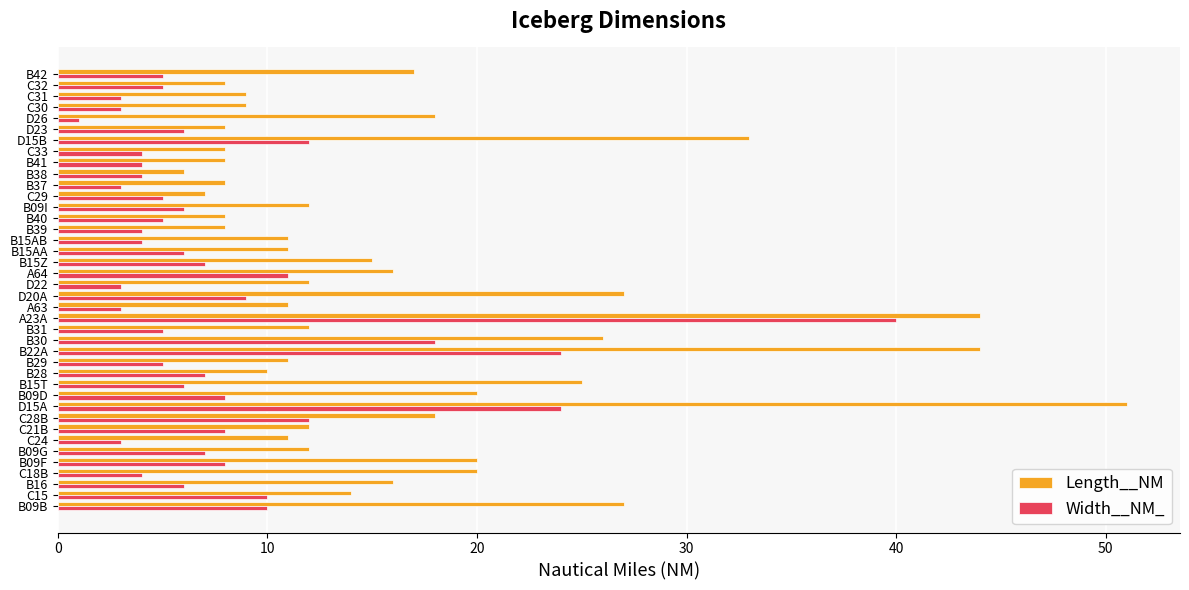

What is the sum of all Width__NM_ values?

318